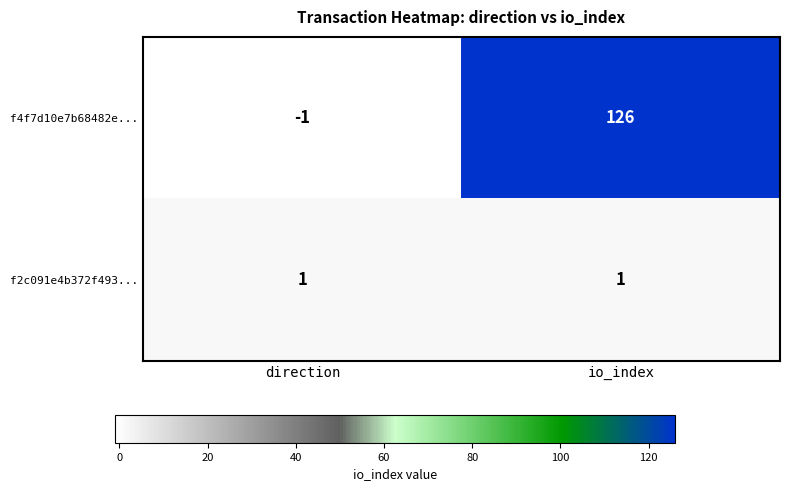

The f2c091e4b372f493... series shows 1 at direction. True or false?

True